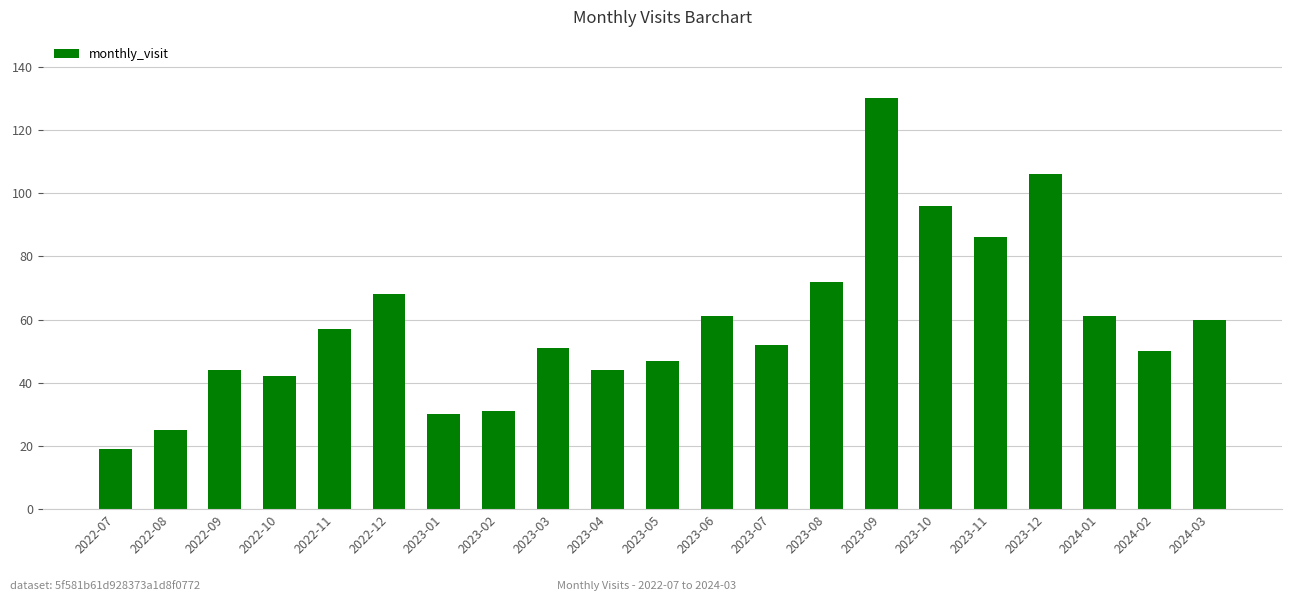

What is the average value?

59